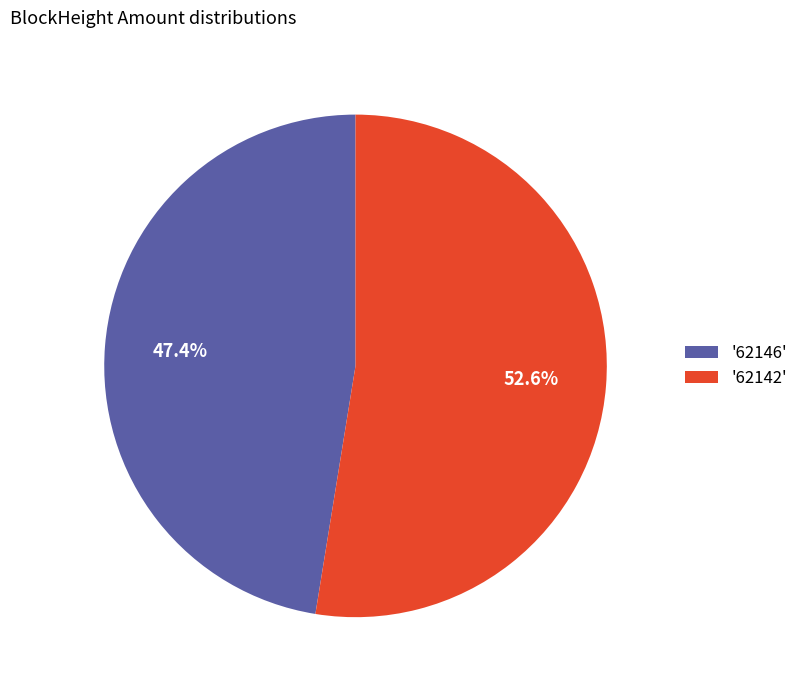

Which slice represents more than half of the pie?

'62142'